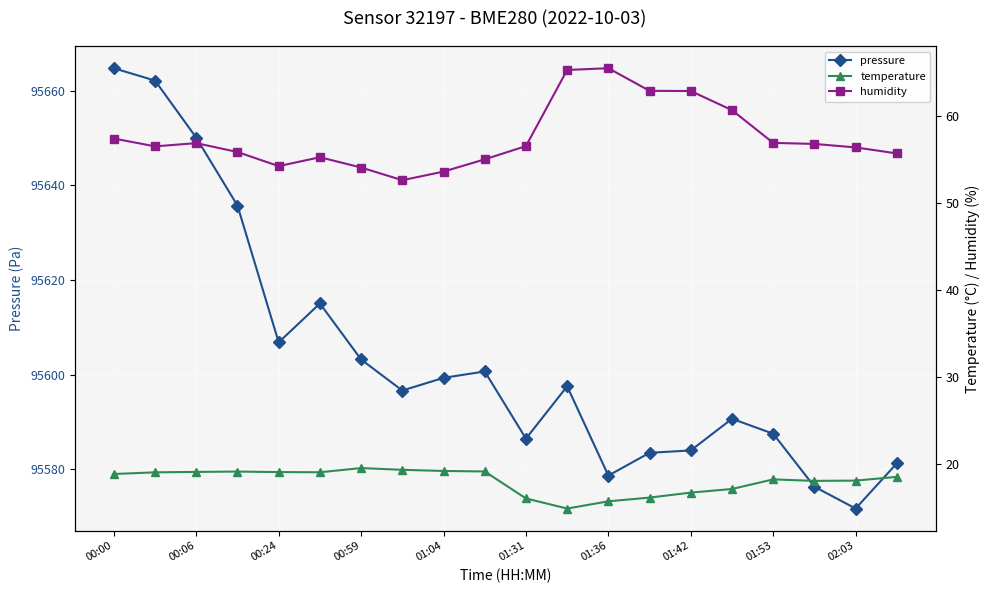

How many lines are shown in the chart?

3